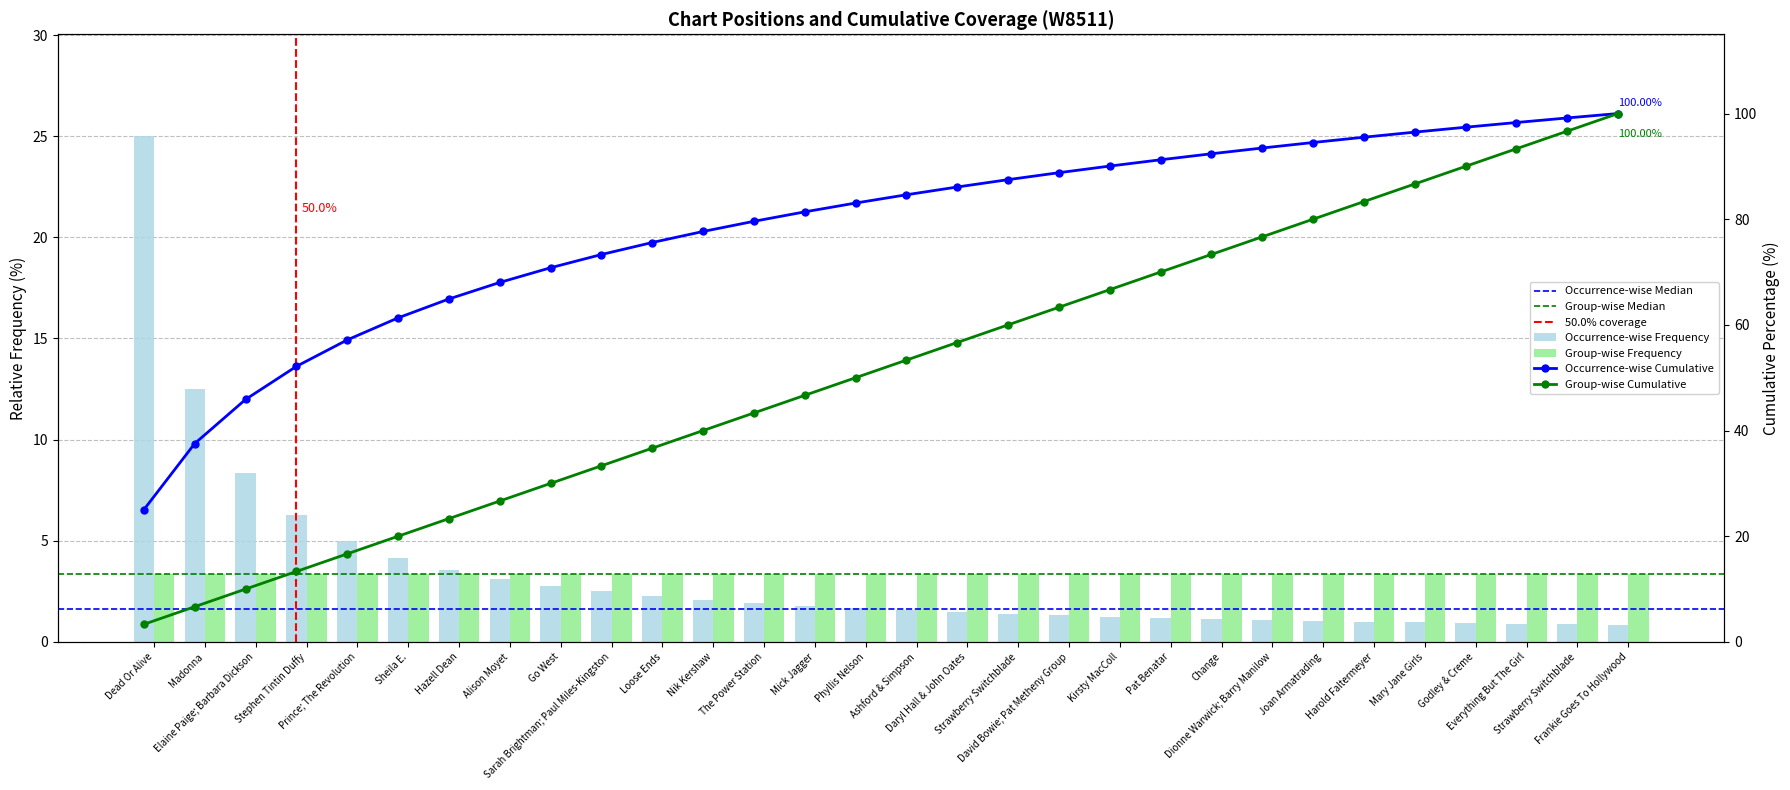

Reading right to left, list all the values displayed in this chart.

100.0	96.7	93.3	90.0	86.7	83.3	80.0	76.7	73.3	70.0	66.7	63.3	60.0	56.7	53.3	50.0	46.7	43.3	40.0	36.7	33.3	30.0	26.7	23.3	20.0	16.7	13.3	10.0	6.7	3.3